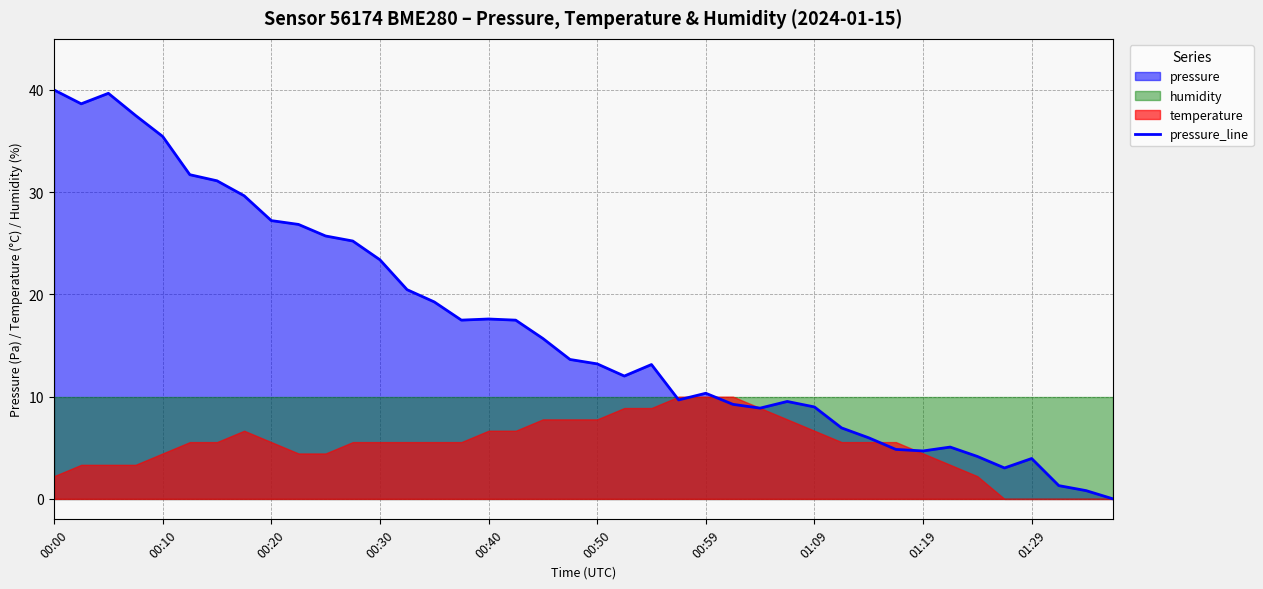

How many points are lower than both their immediate neighbors (excluding endpoints)?

7